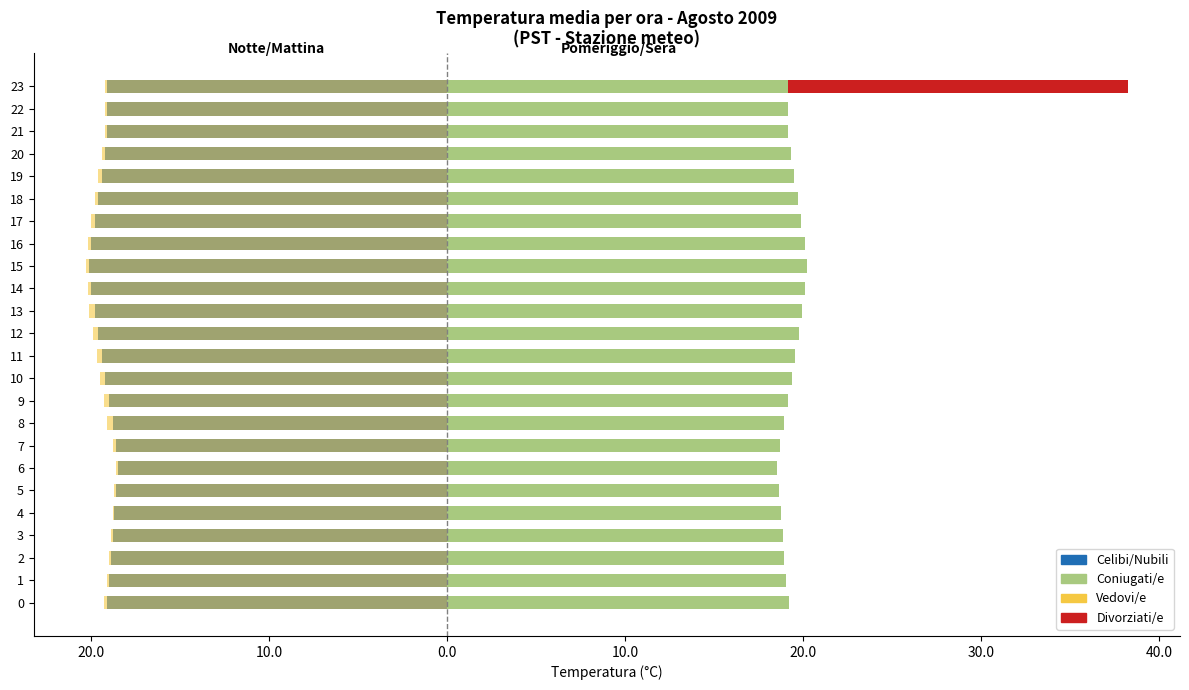

List the series in order of their peak value, lowest first.

Vedovi/e, Celibi/Nubili, Divorziati/e, Coniugati/e